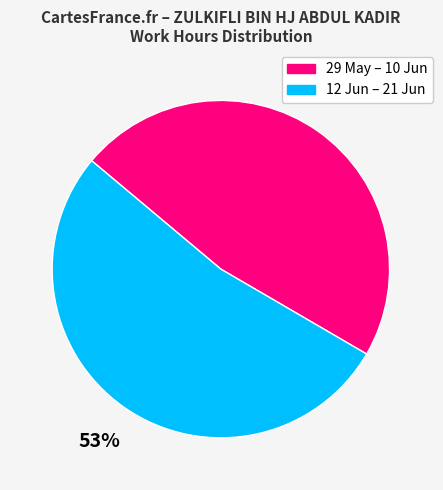

Is there a majority slice in this chart?

Yes